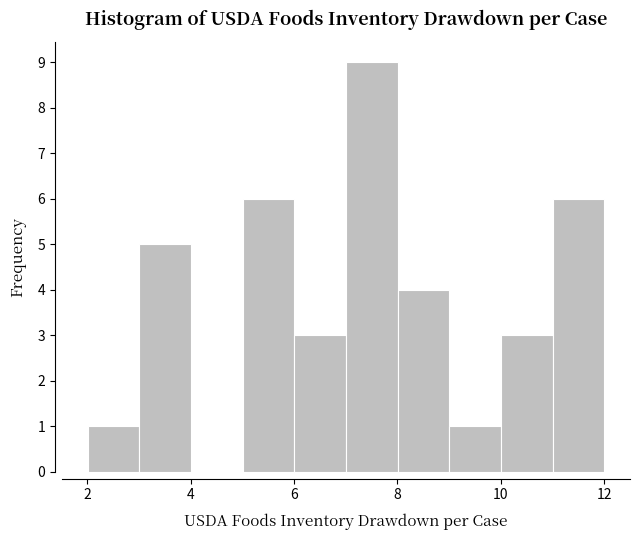

What is the height of the bar covering 11 to 12 on the x-axis? Neither the bar edges nor the heights are printed on the chart, so give them approximately, as read against the axes.

6